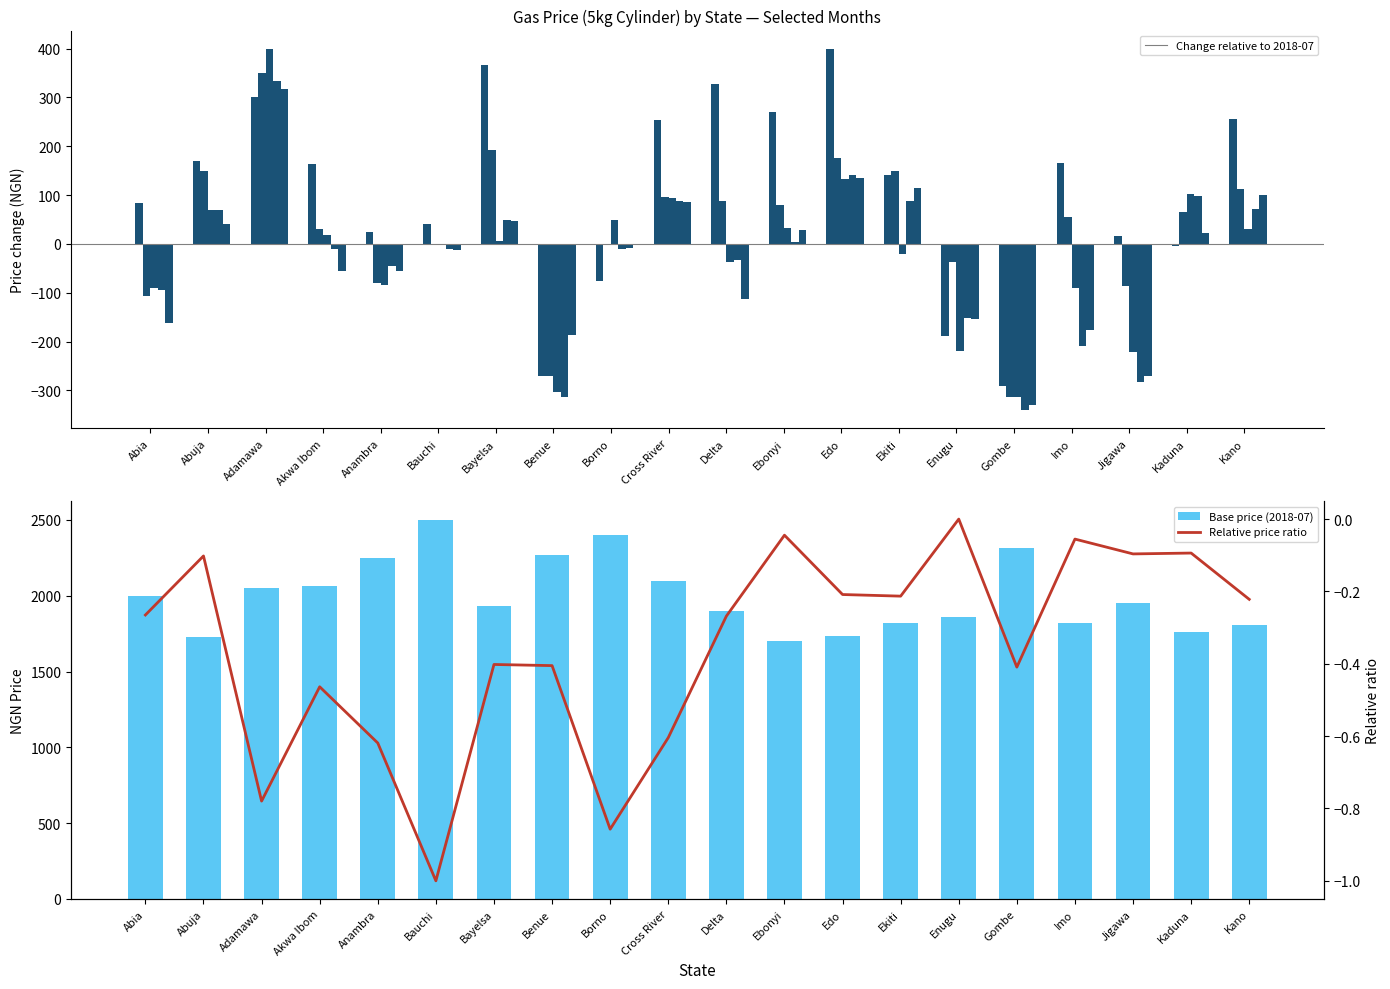

The value of Base price (2018-07) at Benue is 3609.7. True or false?

False